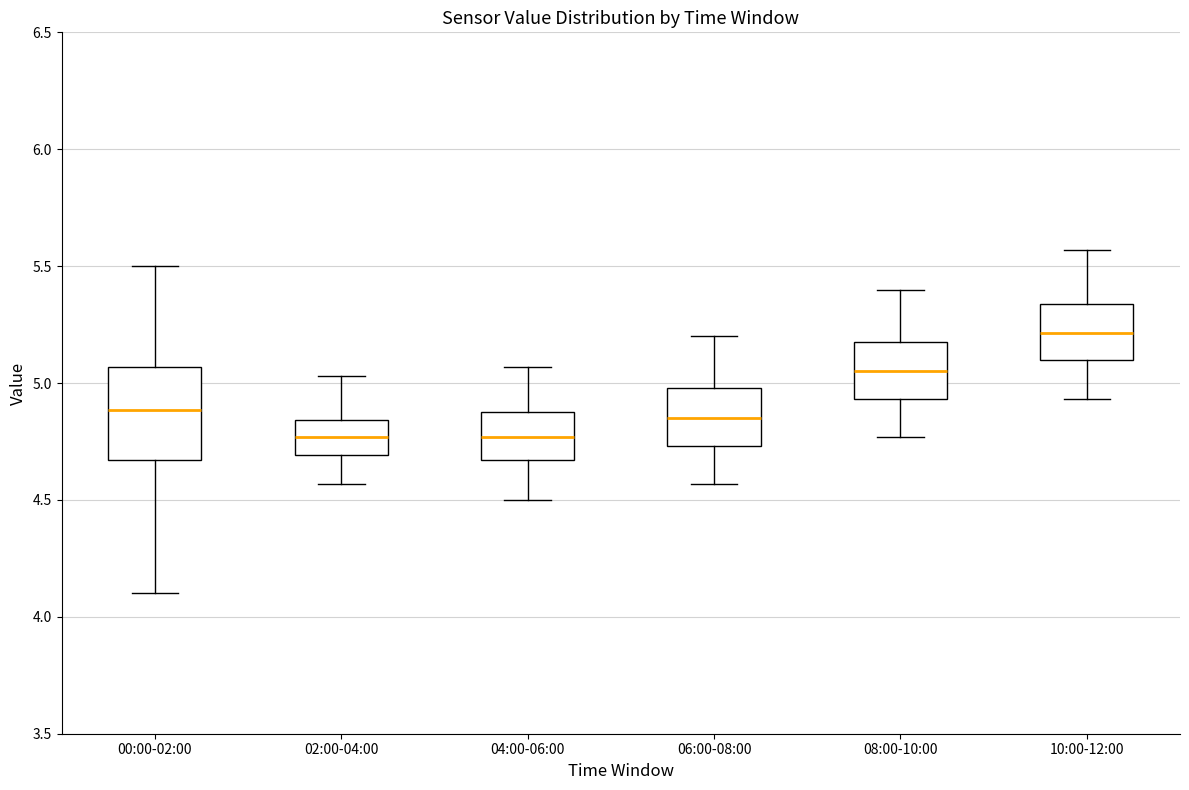

Reading left to right, transcribe this box plot: for each box, give where its median line is, the range the box spans, and where its two whiskers end, as read against the y-axis. The values are not printed on the chart, so give them approximately, as read against the axis.

00:00-02:00: median 4.90, box 4.65 to 5.05, whiskers 4.10 to 5.50
02:00-04:00: median 4.75, box 4.70 to 4.85, whiskers 4.55 to 5.05
04:00-06:00: median 4.75, box 4.65 to 4.90, whiskers 4.50 to 5.05
06:00-08:00: median 4.85, box 4.75 to 5.00, whiskers 4.55 to 5.20
08:00-10:00: median 5.05, box 4.95 to 5.20, whiskers 4.75 to 5.40
10:00-12:00: median 5.20, box 5.10 to 5.35, whiskers 4.95 to 5.55